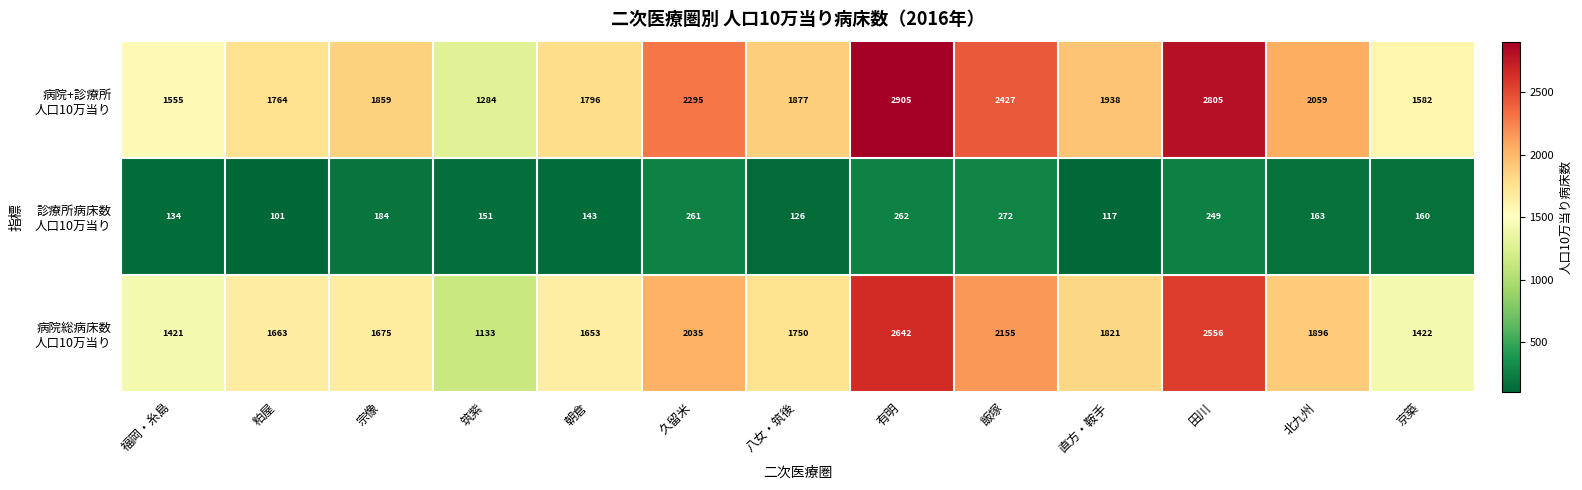

At which category is the sum across all series the highest?

有明